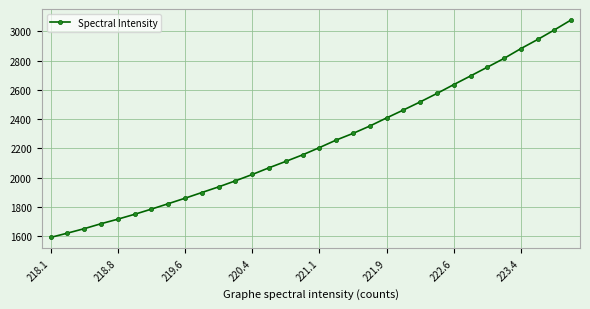

What is the minimum value shown in the chart?

1591.0